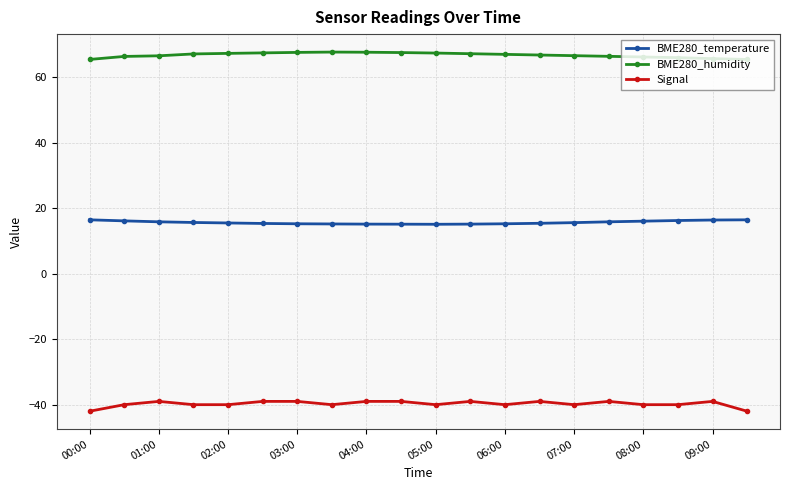

Rank the series by their average value, from highest to lowest.

BME280_humidity, BME280_temperature, Signal